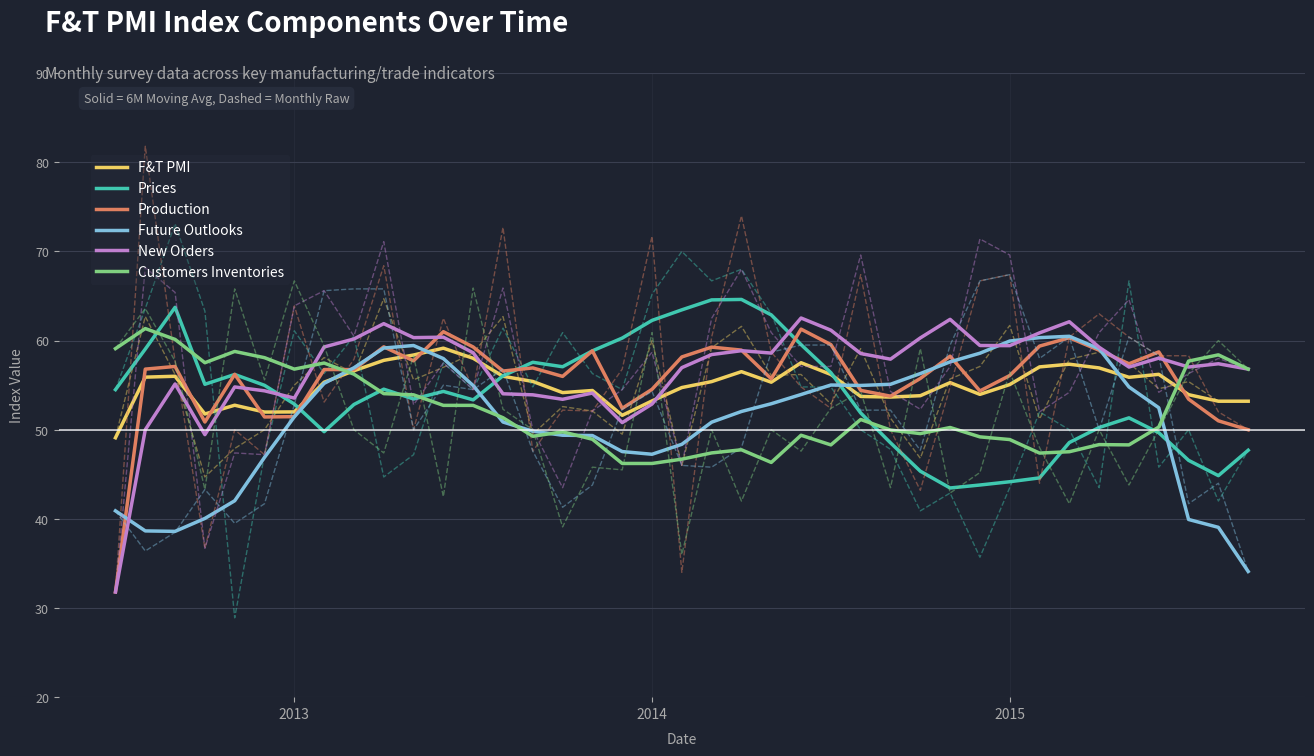

What position from the left is 23?

24